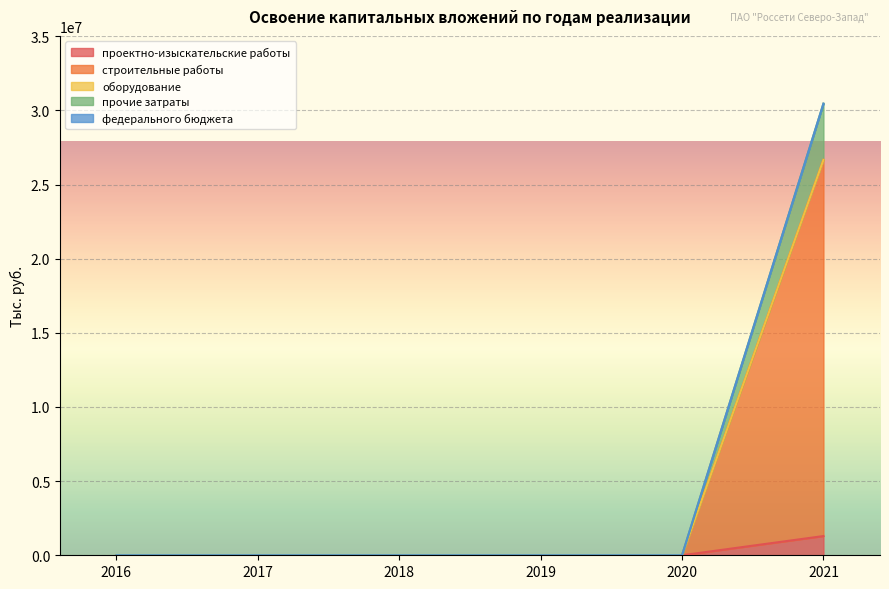

True or false: прочие затраты and проектно-изыскательские работы intersect in this chart.

False